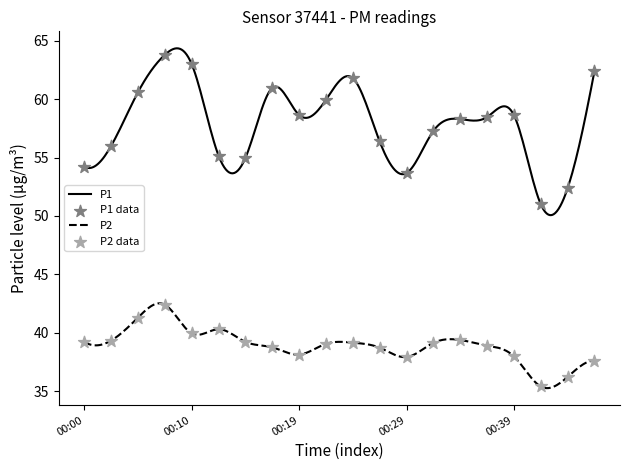

Which series has the widest spread of Y values?

P1